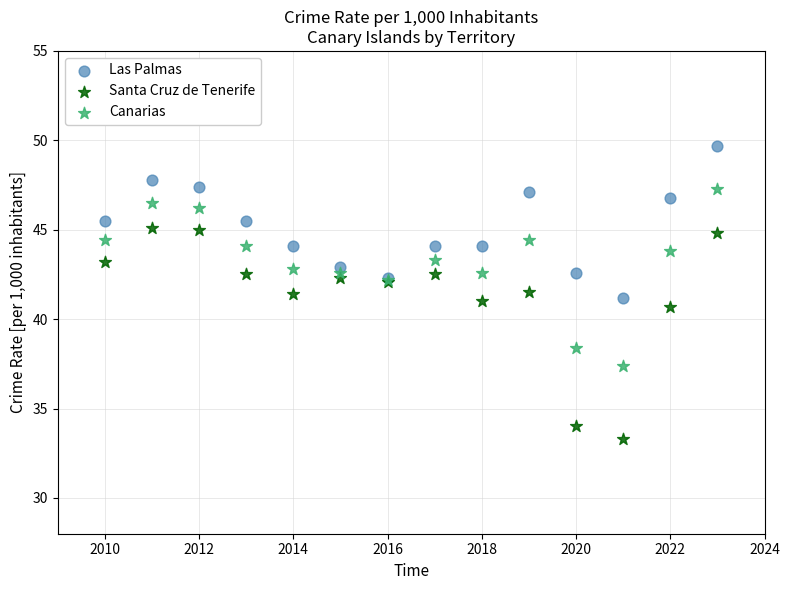

Which series reaches the minimum Y coordinate?

Santa Cruz de Tenerife